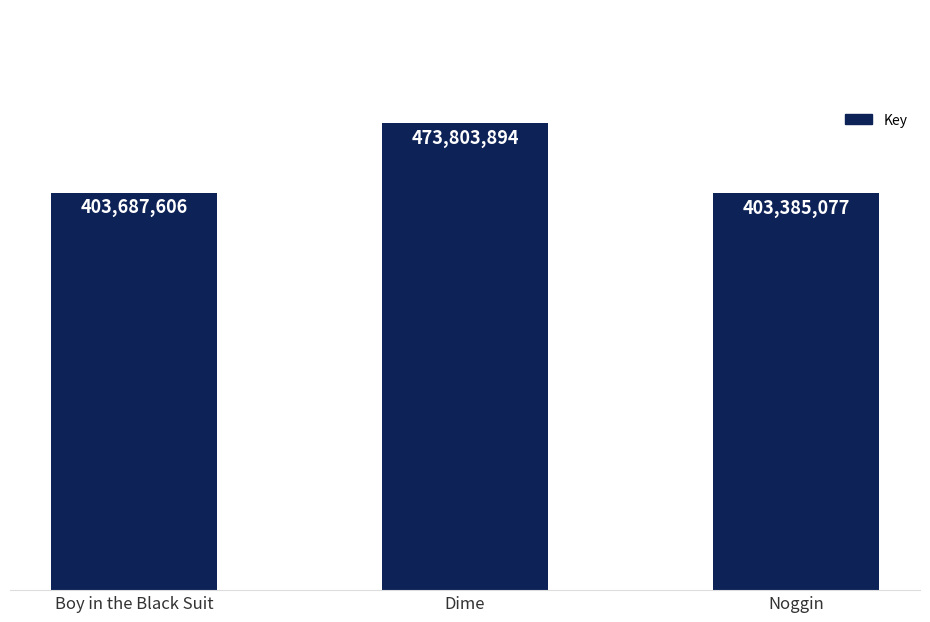

List the labels in order of value, smallest first.

Noggin, Boy in the Black Suit, Dime